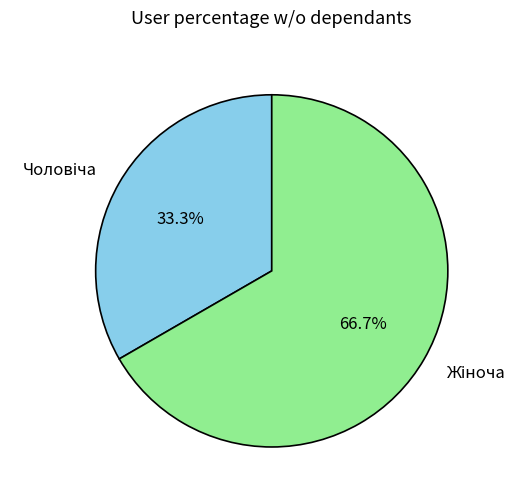

Is there any slice that represents more than half of the pie?

Yes